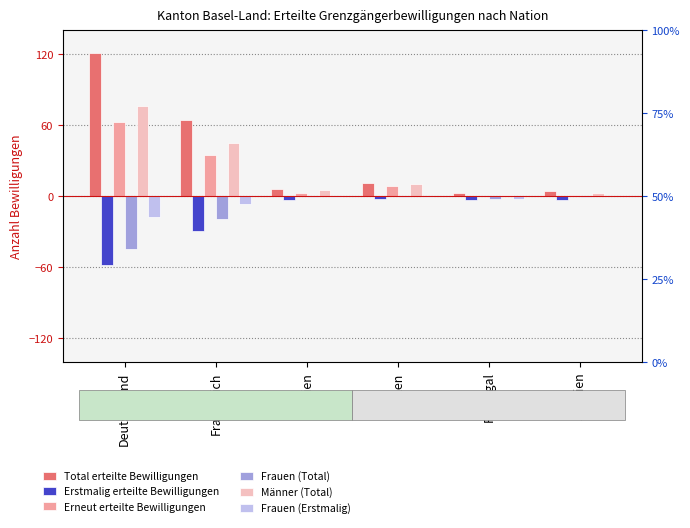

What value does the Total erteilte Bewilligungen series have at Spanien?

4